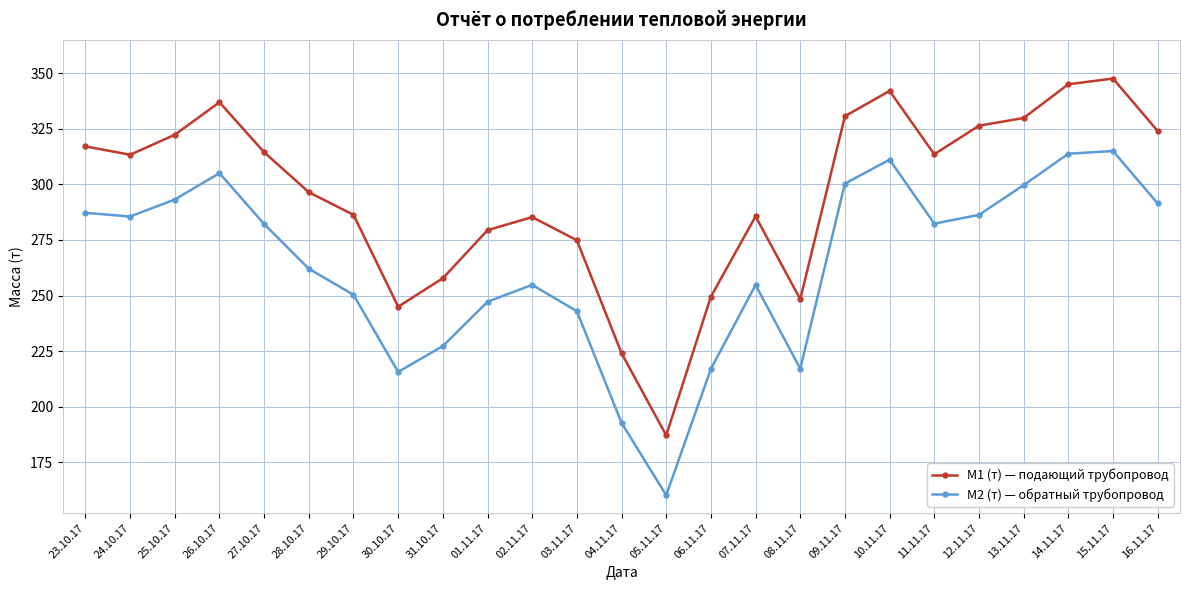

What is the label of the 17th point from the right?

31.10.17